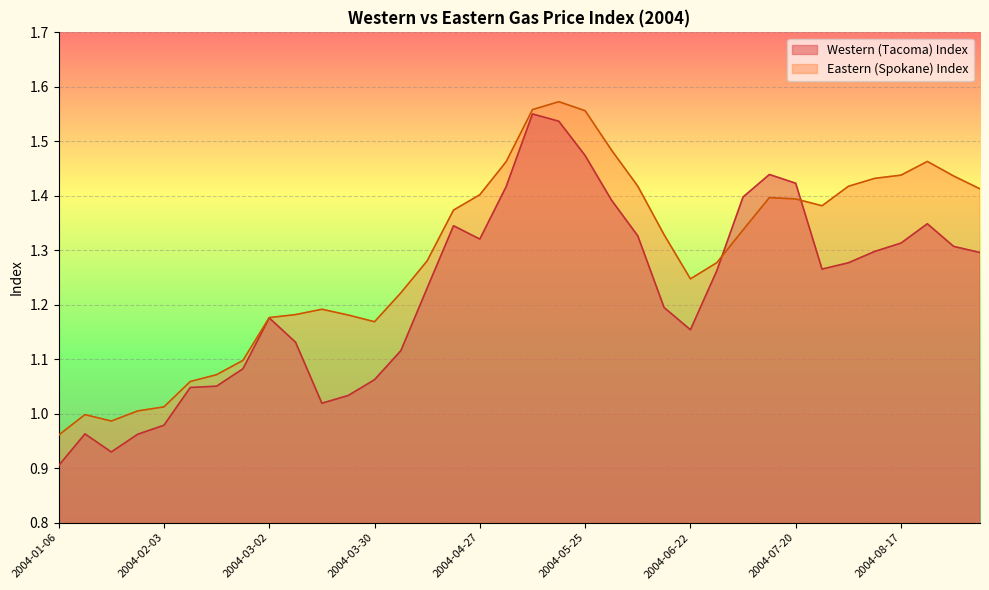

What is the total value across all series at 2004-03-02?

2.4